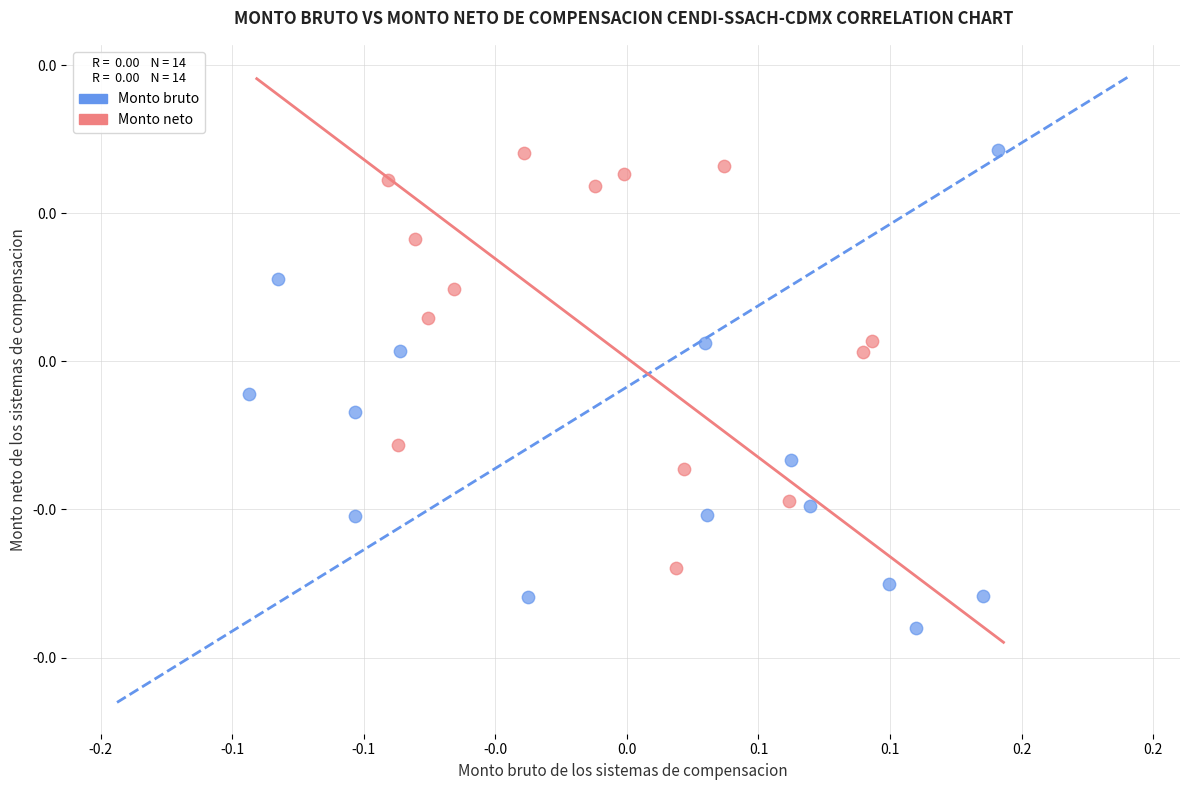

What are all the series names shown in the legend?

Monto bruto, Monto neto